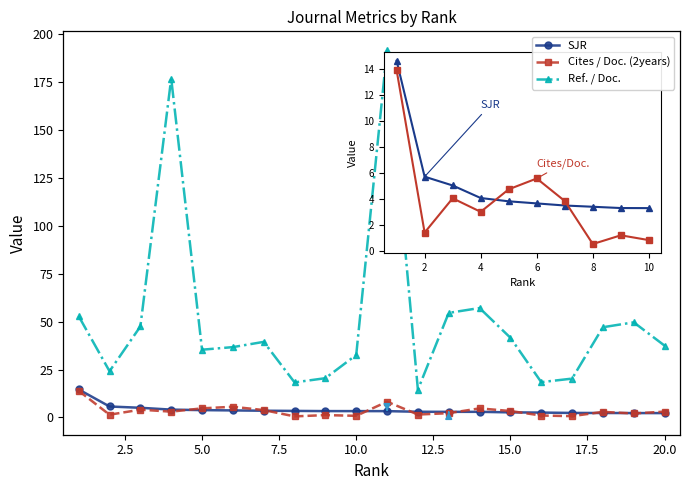

Which series has the largest range (max minus min)?

Ref. / Doc.